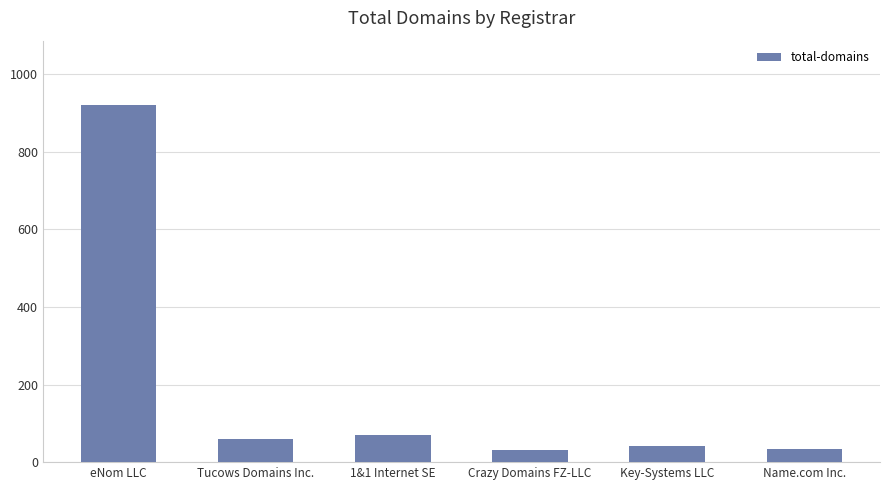

What is the greatest value displayed?

921